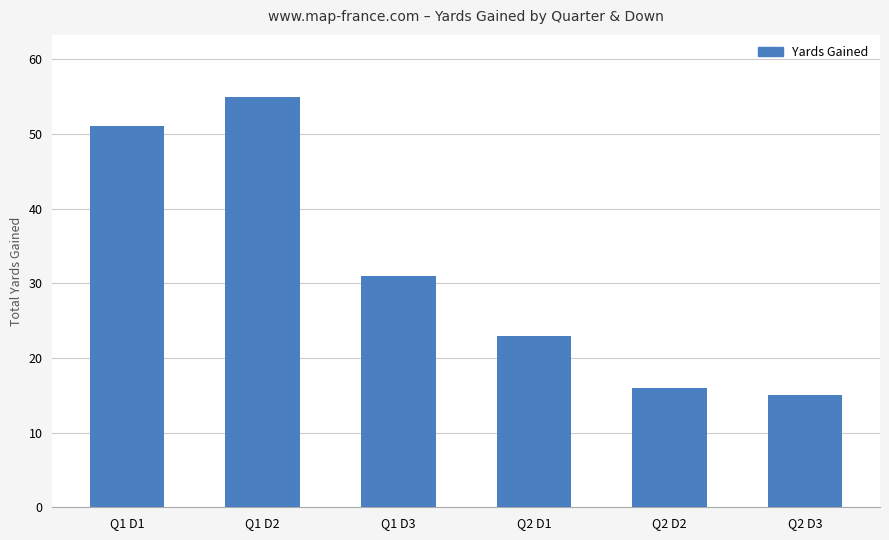

List the labels in order of value, largest first.

Q1 D2, Q1 D1, Q1 D3, Q2 D1, Q2 D2, Q2 D3